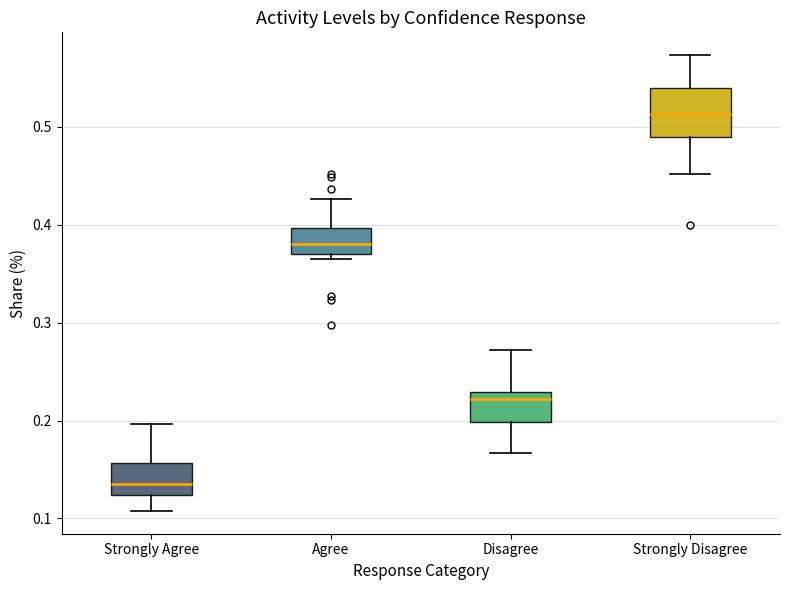

Reading left to right, read every box against the y-axis: the position of its median line, the range the box covers, and the ends of its whiskers. The values are not printed on the chart, so give them approximately, as read against the axis.

Strongly Agree: median 0.14, box 0.12 to 0.16, whiskers 0.11 to 0.20
Agree: median 0.38, box 0.37 to 0.40, whiskers 0.36 to 0.43
Disagree: median 0.22, box 0.20 to 0.23, whiskers 0.17 to 0.27
Strongly Disagree: median 0.51, box 0.49 to 0.54, whiskers 0.45 to 0.57